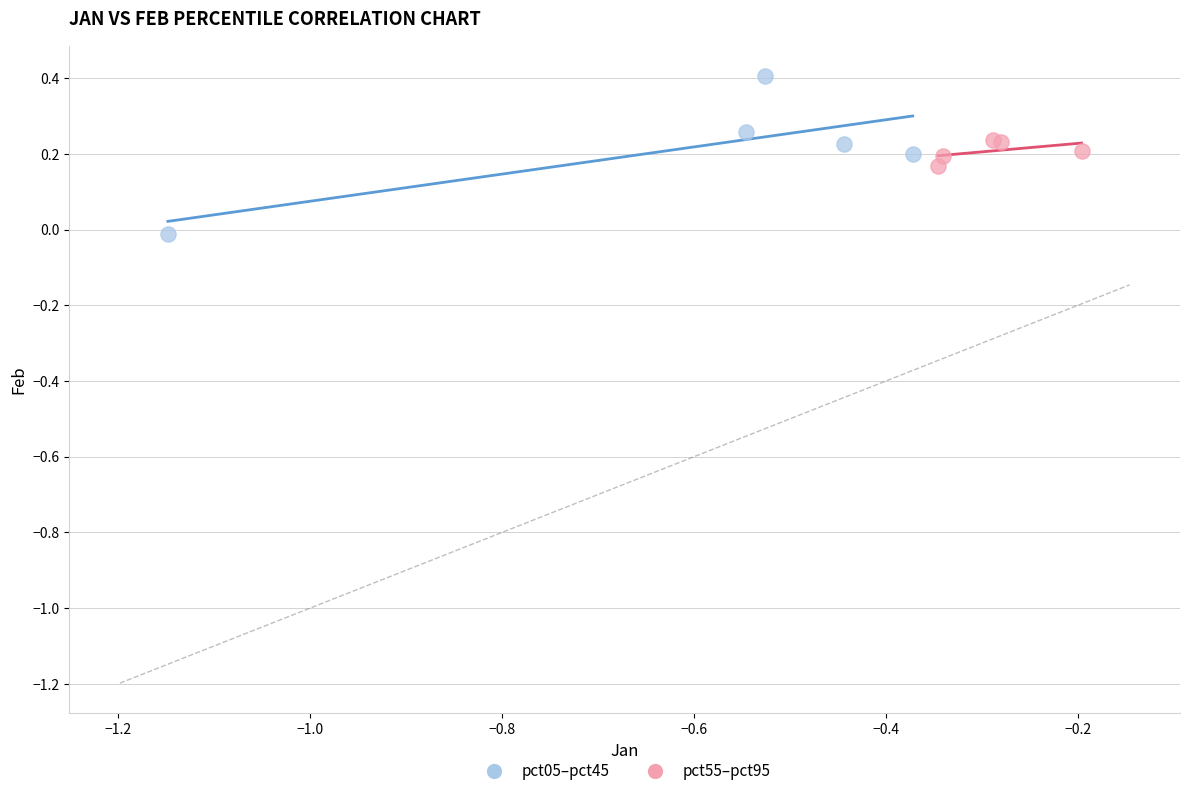

Which series has the widest spread of Y values?

pct05–pct45